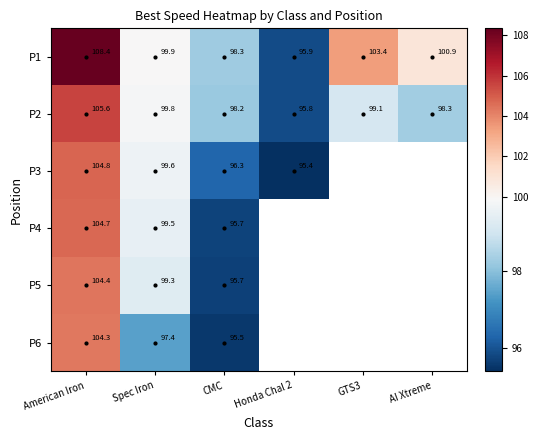

Which category has the highest value in the P6 series?

American Iron